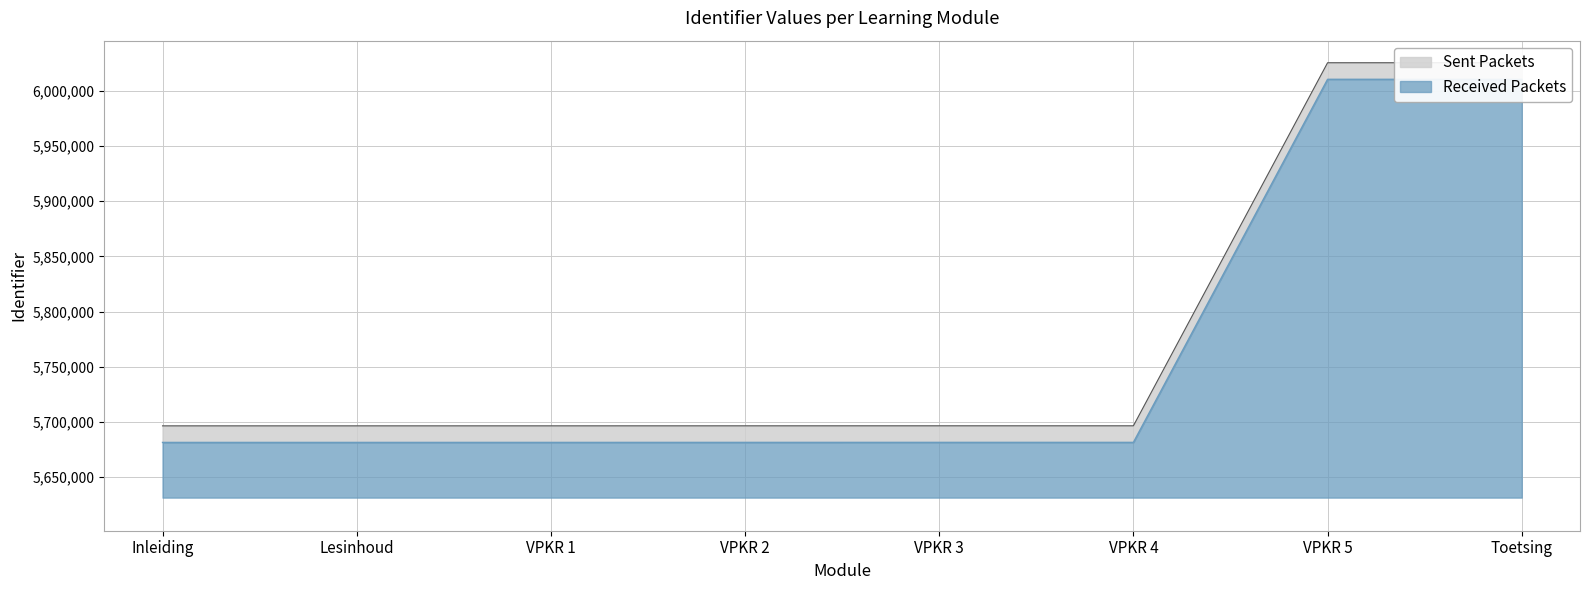

Reading right to left, extract all data points from this chart.

Toetsing=6010375	VPKR 5=6010384	VPKR 4=5681484	VPKR 3=5681483	VPKR 2=5681468	VPKR 1=5681447	Lesinhoud=5681439	Inleiding=5681435